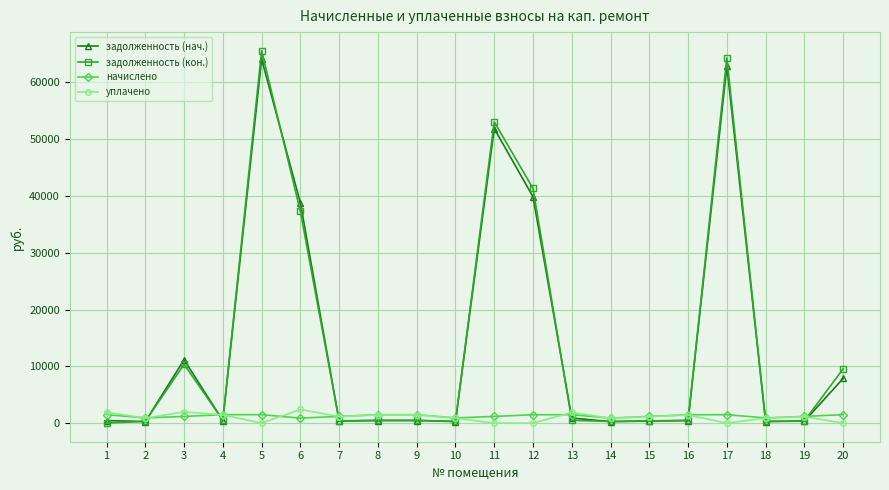

Where does the начислено series first go above 1466?

1